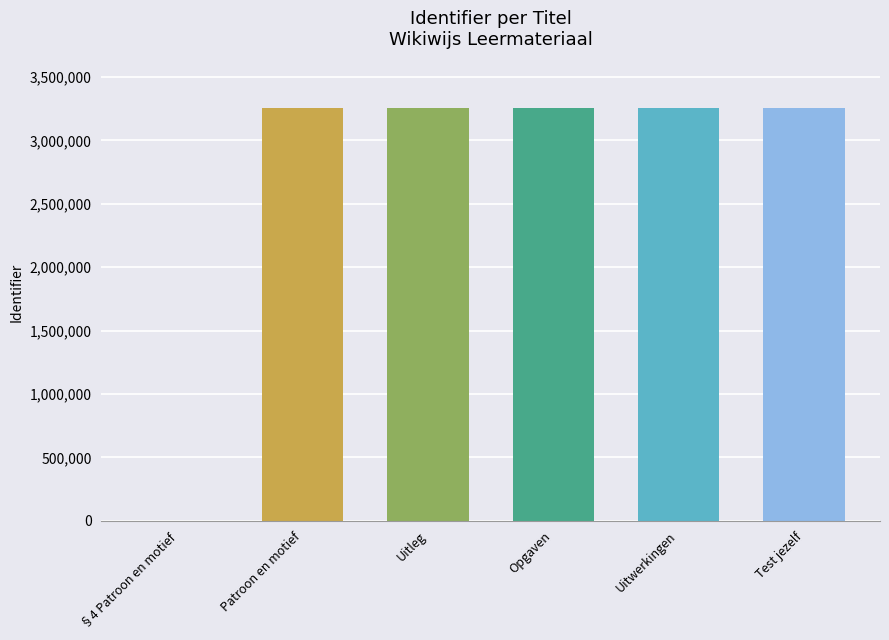

What is the difference between the maximum and minimum values?

3252790